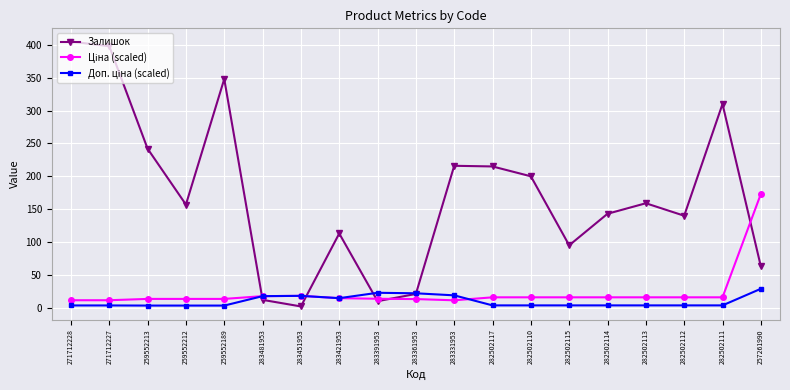

The Залишок series shows 216.0 at 283331953. True or false?

True